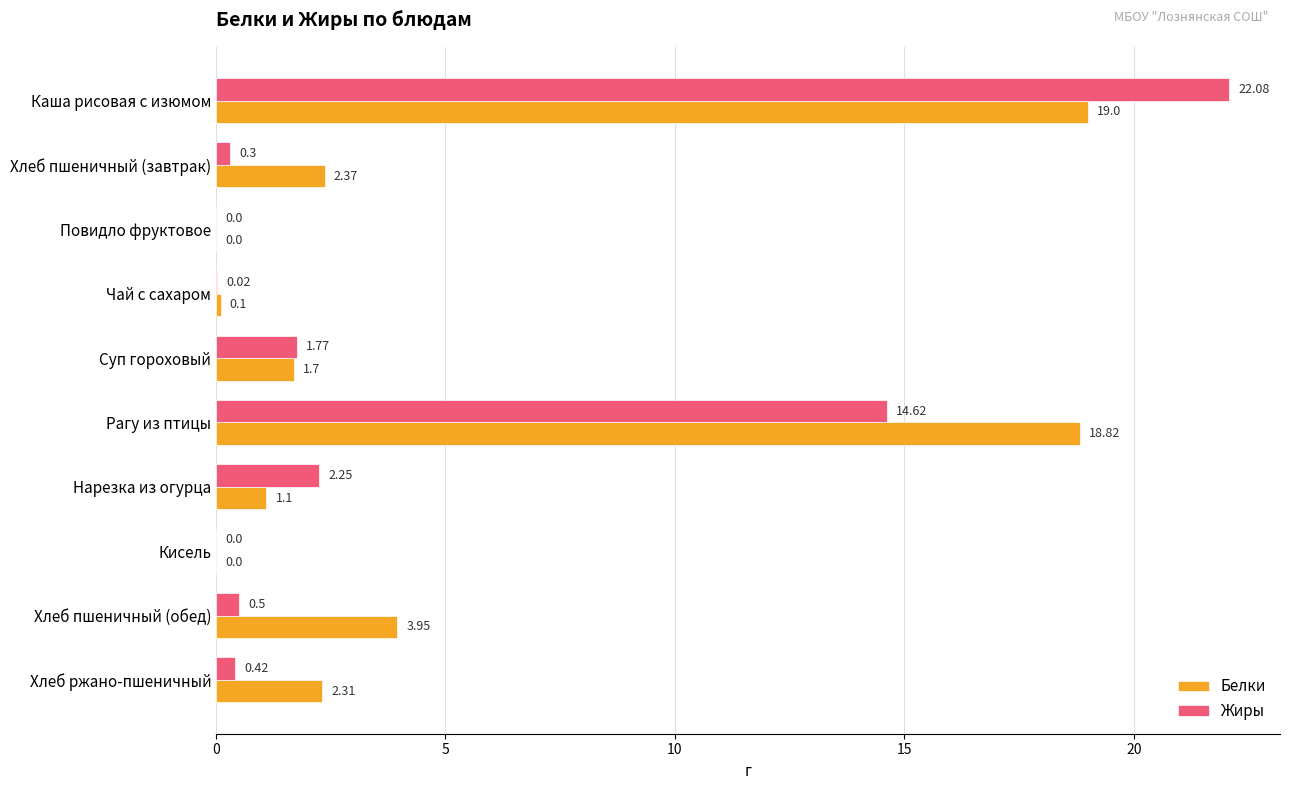

Which series has the largest total across all categories?

Белки